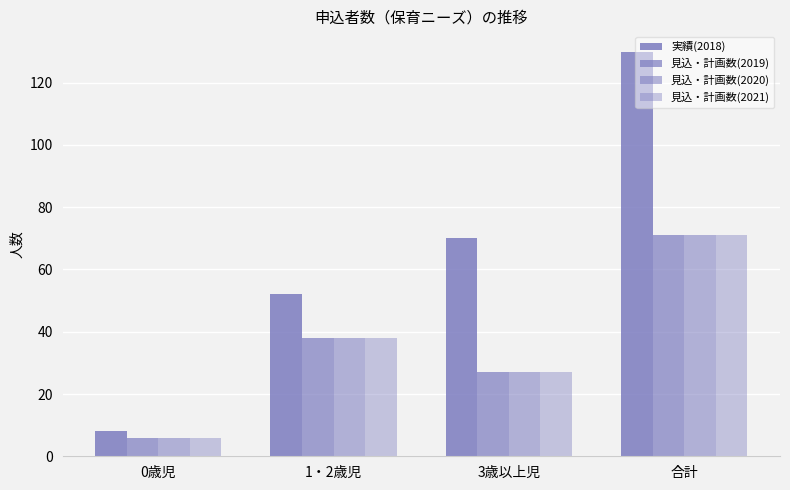

What position from the right is 合計?

1